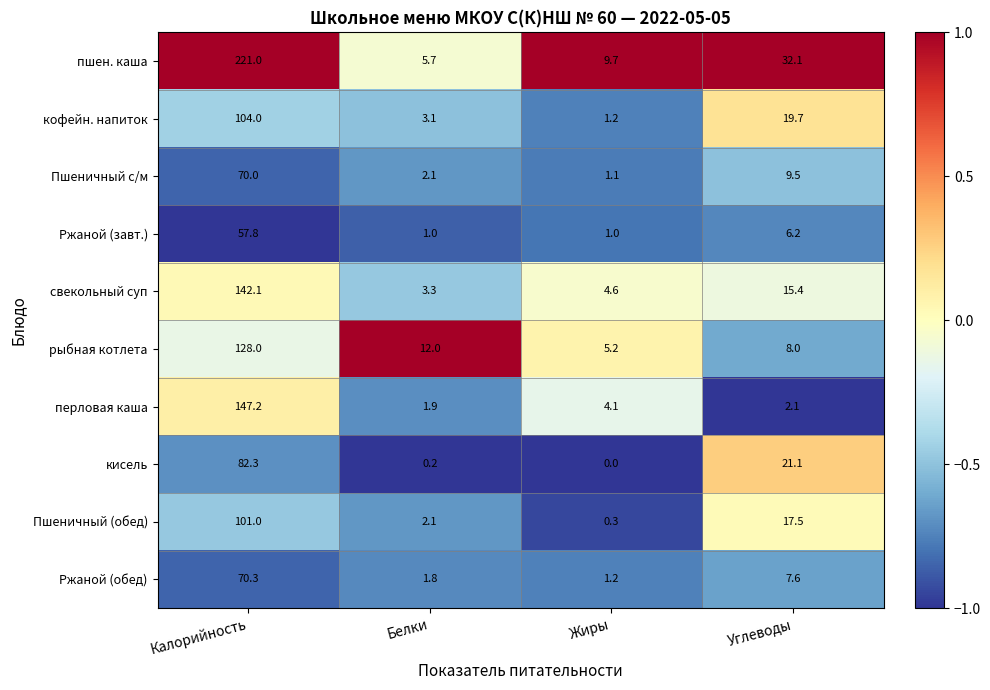

What is the difference between the maximum and minimum values in the кофейн. напиток series?

102.8